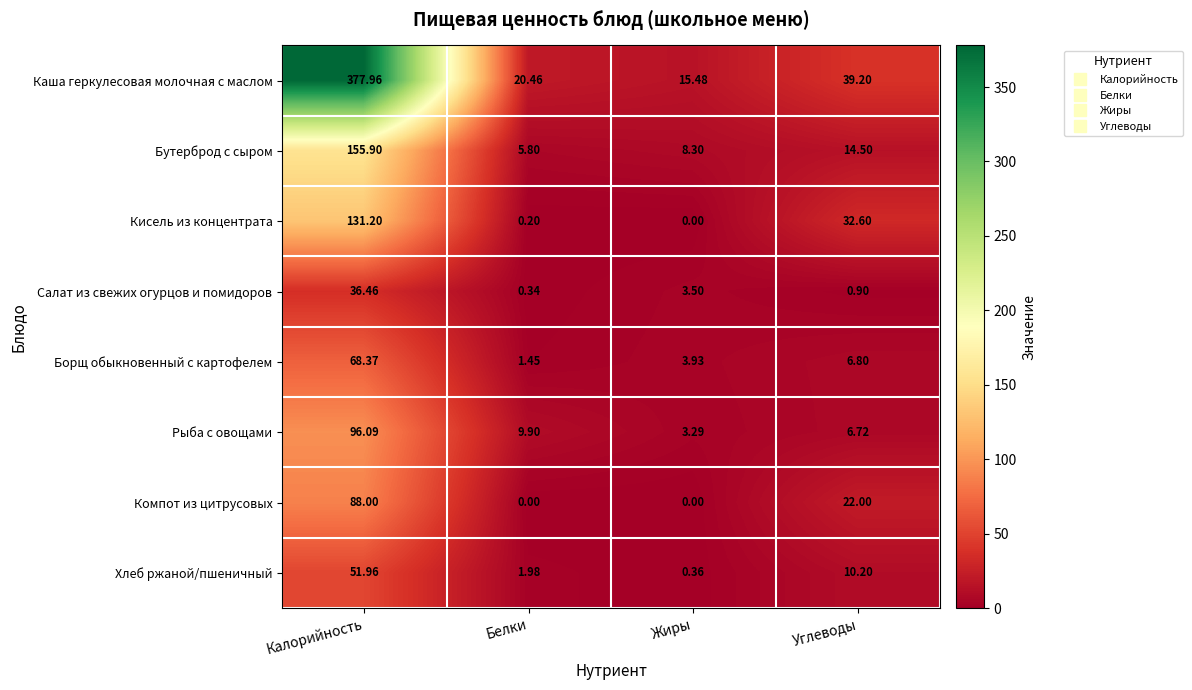

What is the spread (max minus min) of values at Углеводы?

38.3